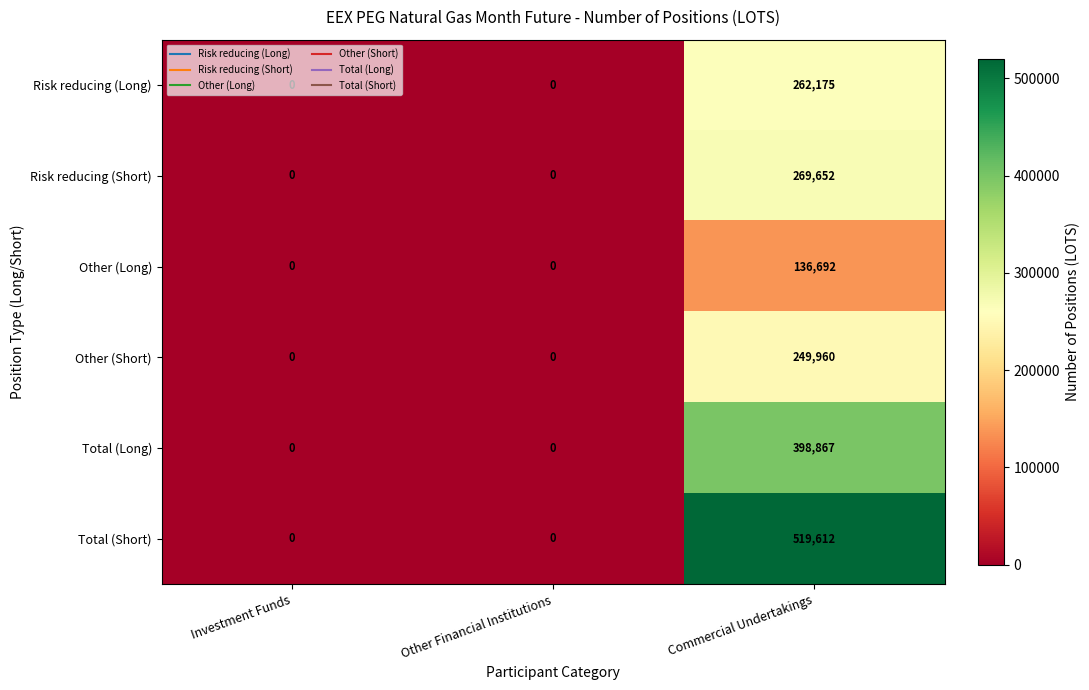

The Risk reducing (Short) series shows 0 at Investment Funds. True or false?

True